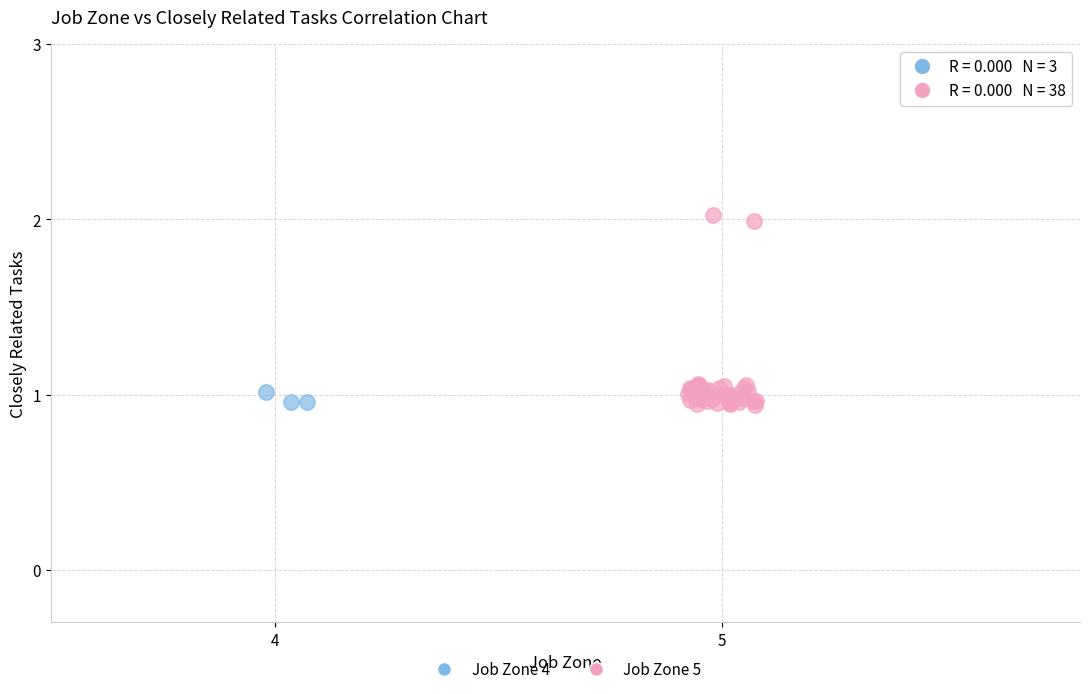

Which series contains the highest Y value?

Job Zone 5